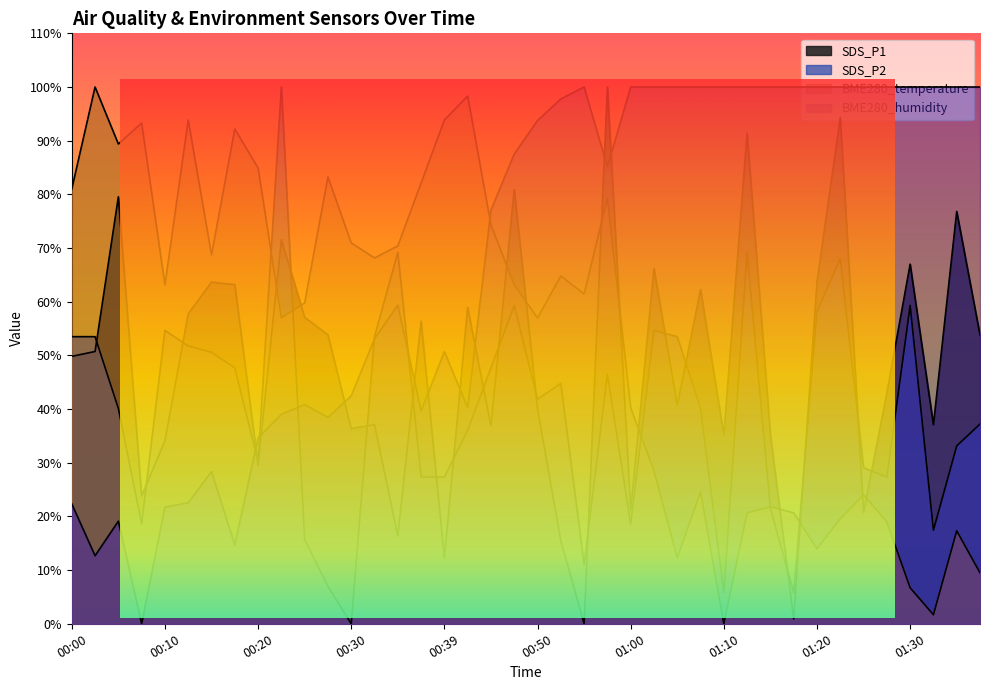

Does the chart have visible grid lines?

No